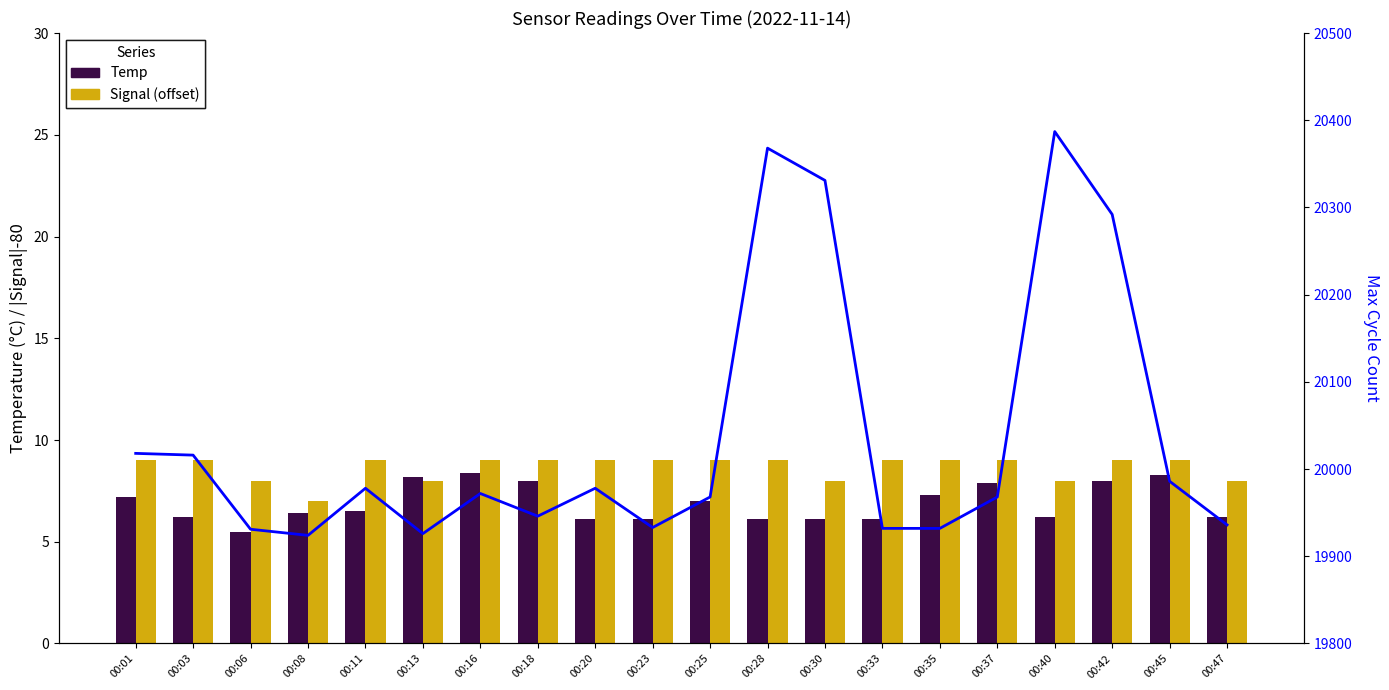

What is the greatest value displayed?

20387.0